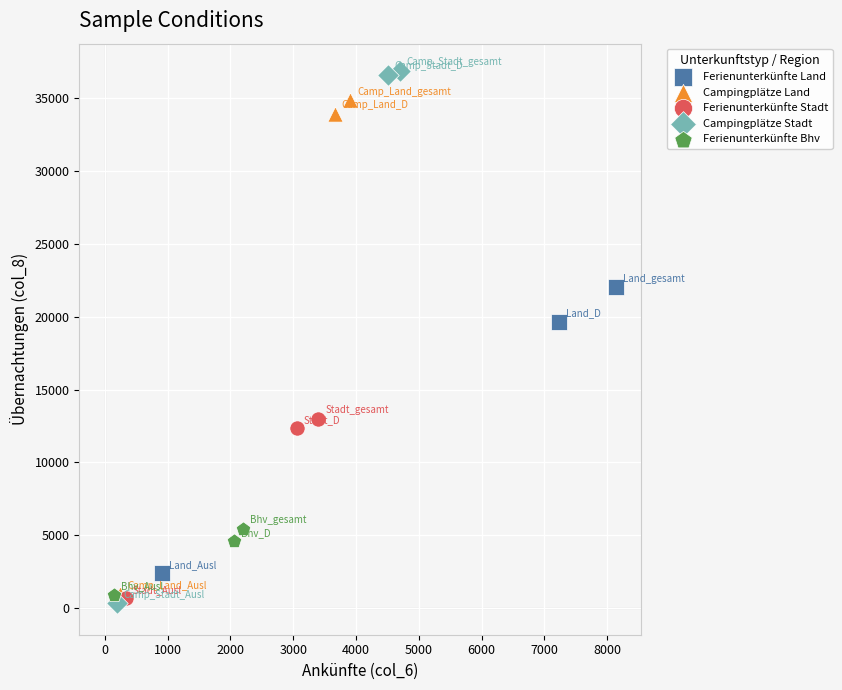

Which series has the largest Y range (max minus min)?

Campingplätze Stadt